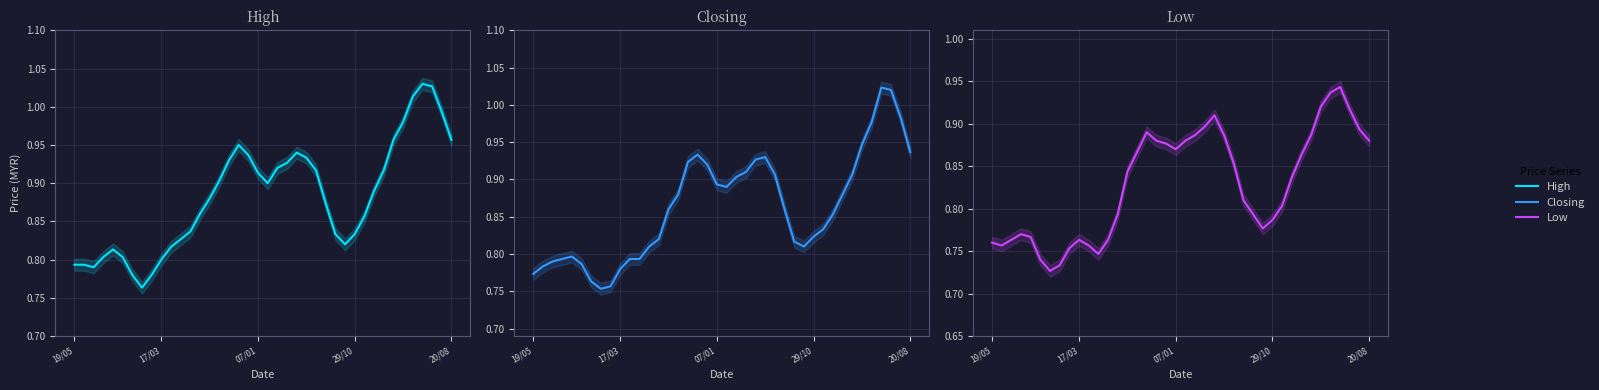

Rank the series by their maximum value, from lowest to highest.

Low, Closing, High